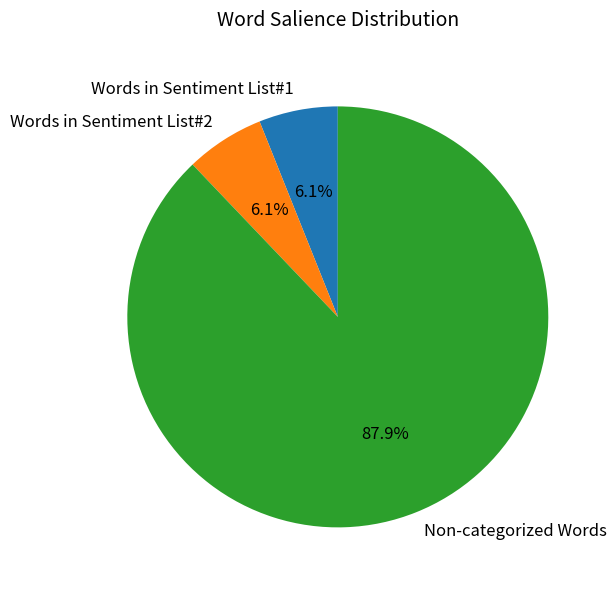

Is it true that Non-categorized Words is 88% of the pie?

True